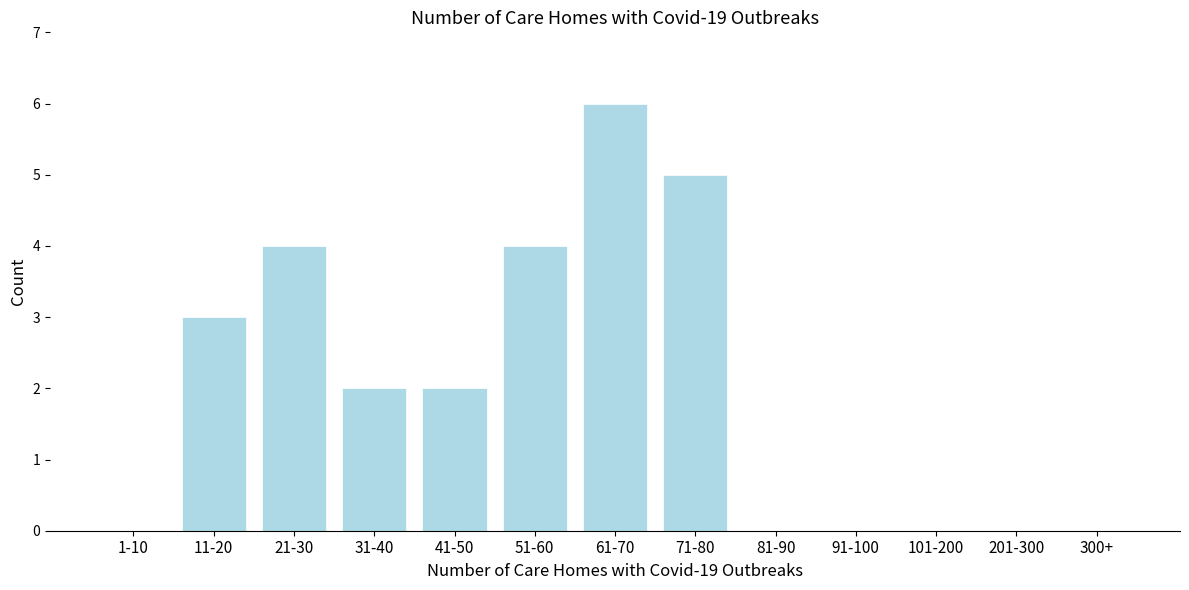

Reading left to right, transcribe all the data shown in this chart.

1-10=0	11-20=3	21-30=4	31-40=2	41-50=2	51-60=4	61-70=6	71-80=5	81-90=0	91-100=0	101-200=0	201-300=0	300+=0